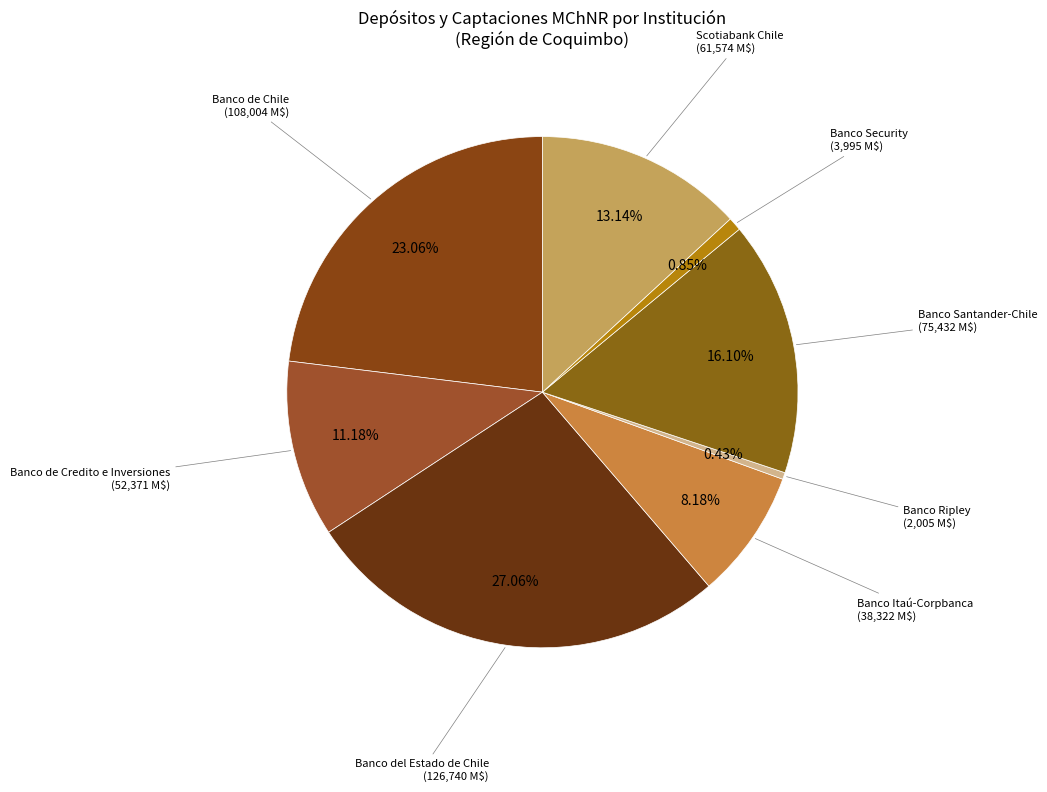

How many segments does this pie chart have?

8